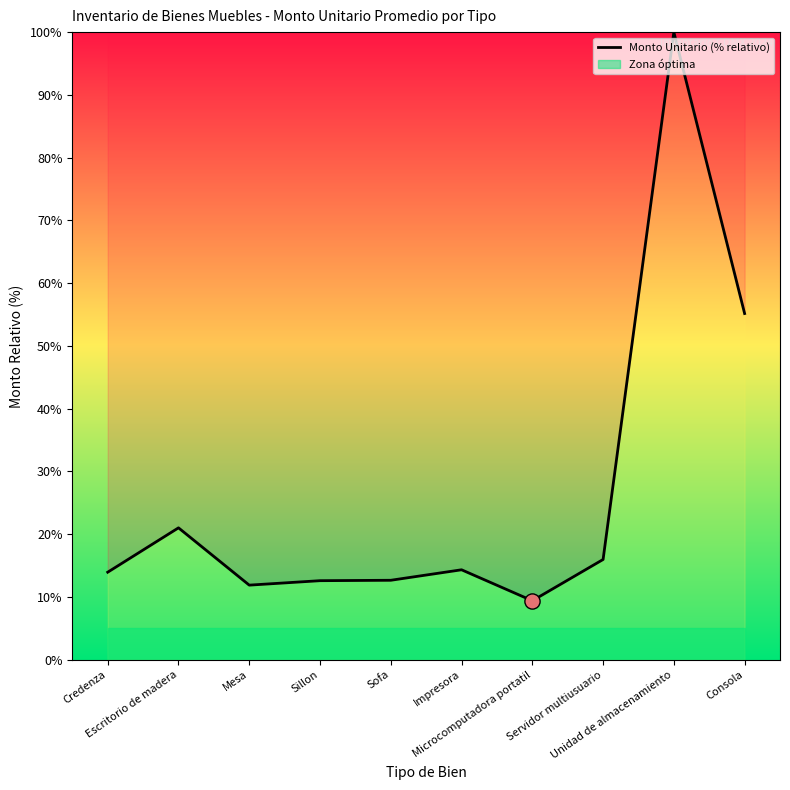

Between Sillon and Impresora, which is larger?

Impresora